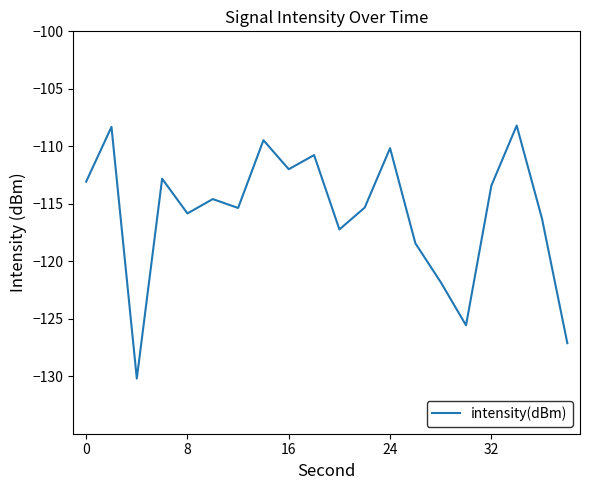

What is the minimum value shown in the chart?

-130.2